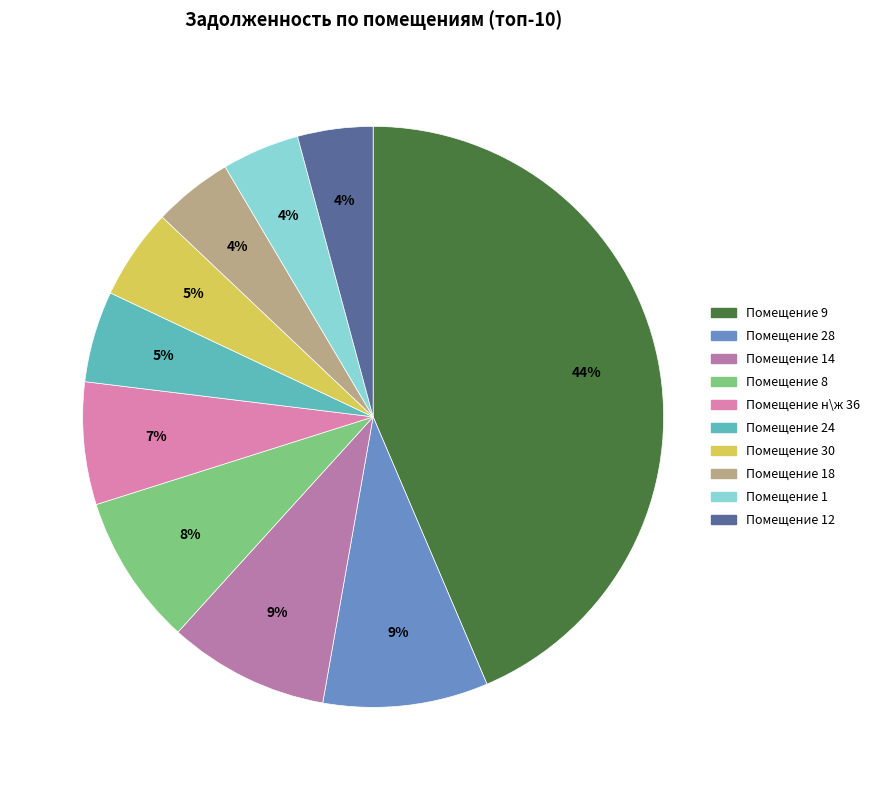

How many slices are in this pie chart?

10